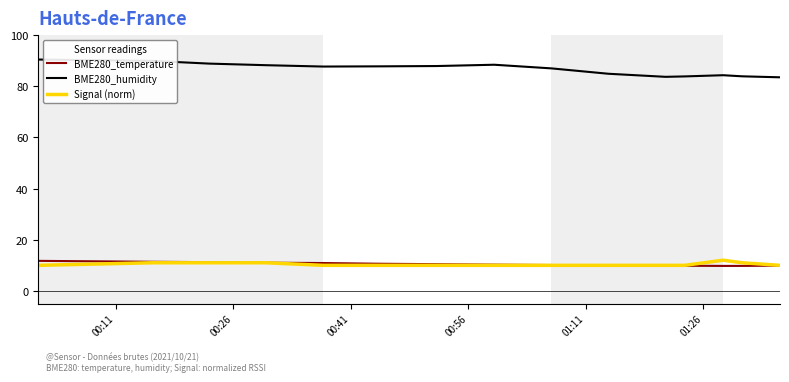

True or false: BME280_humidity and Signal (norm) cross at least once.

False